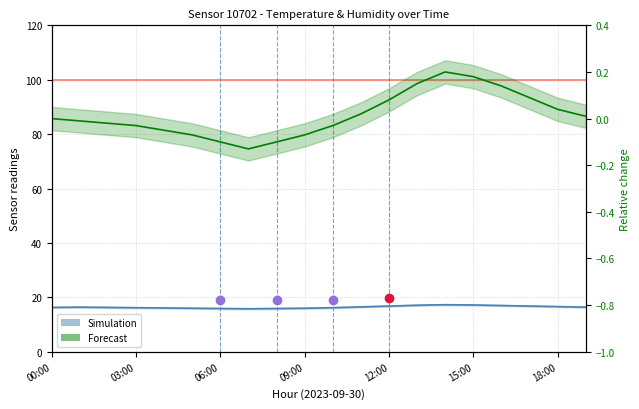

The Temperature (Simulation) series shows 11.1 at 12:00. True or false?

False